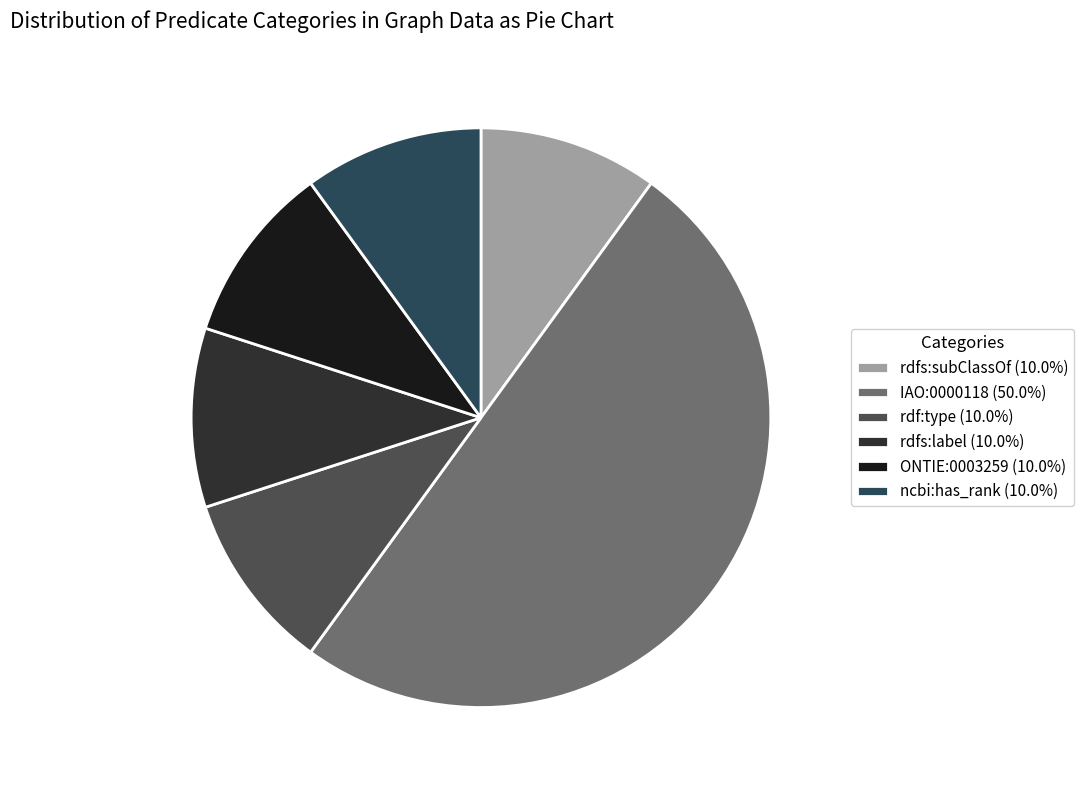

Which slice is the smallest?

rdfs:subClassOf